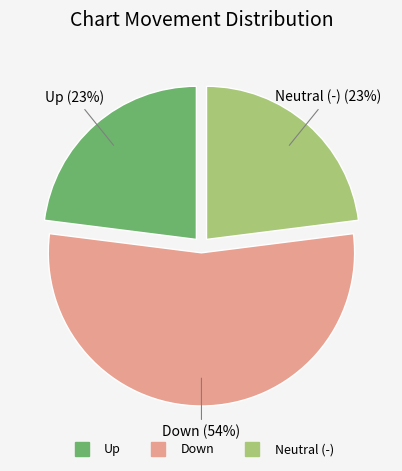

Is there any slice that represents more than half of the pie?

Yes